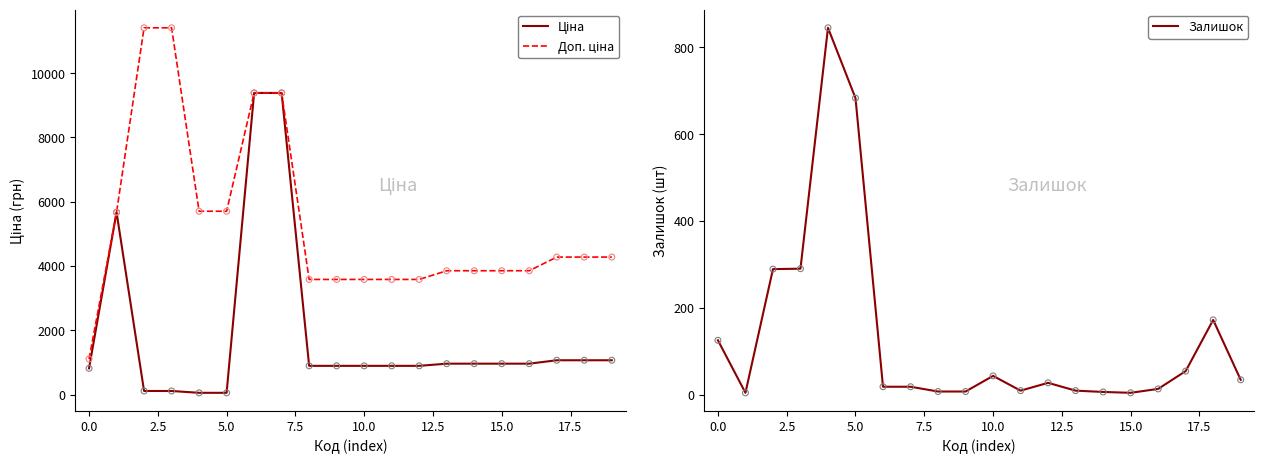

Is the value of Доп. ціна at 5.0 greater than the value of Залишок at 5.0?

Yes